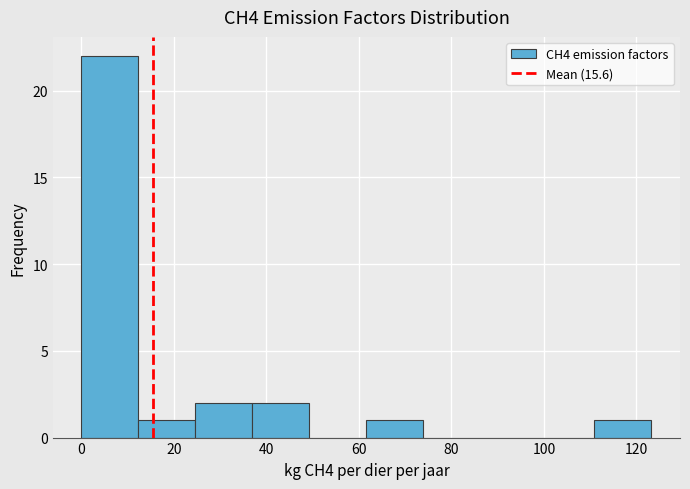

What is the height of the bar covering 0 to 12 on the x-axis? Neither the bar edges nor the heights are printed on the chart, so give them approximately, as read against the axes.

22